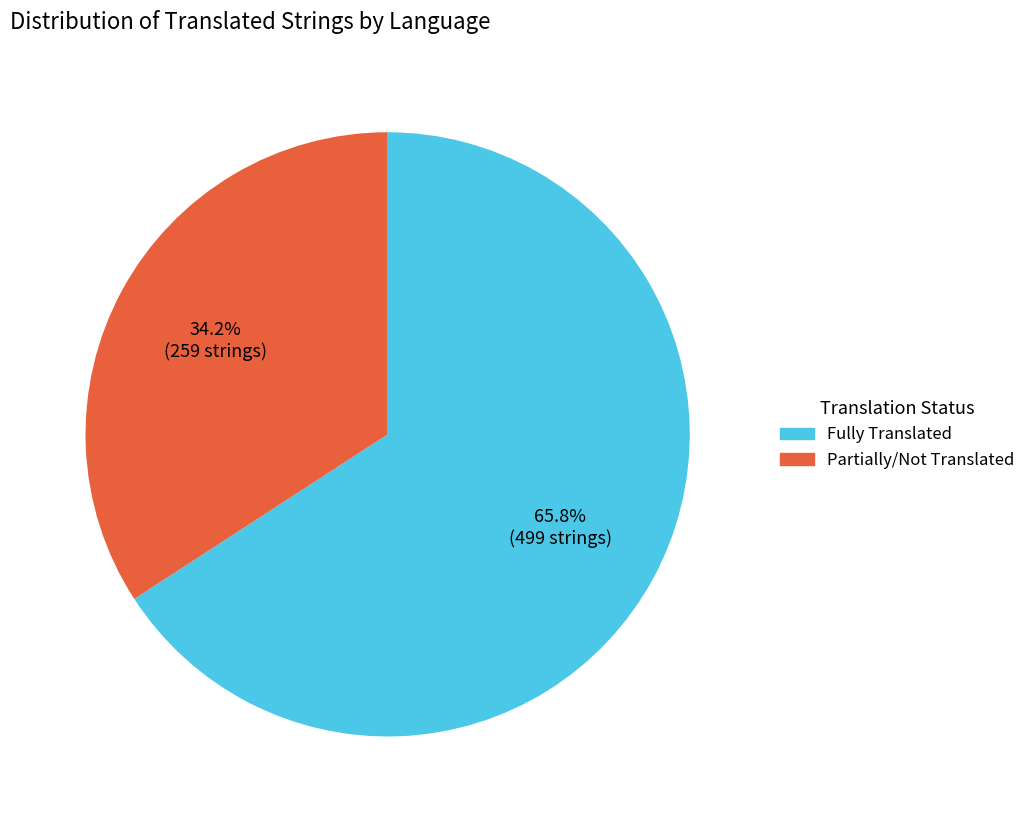

Combined, what portion of the pie is Partially/Not Translated and Fully Translated?

100.0%